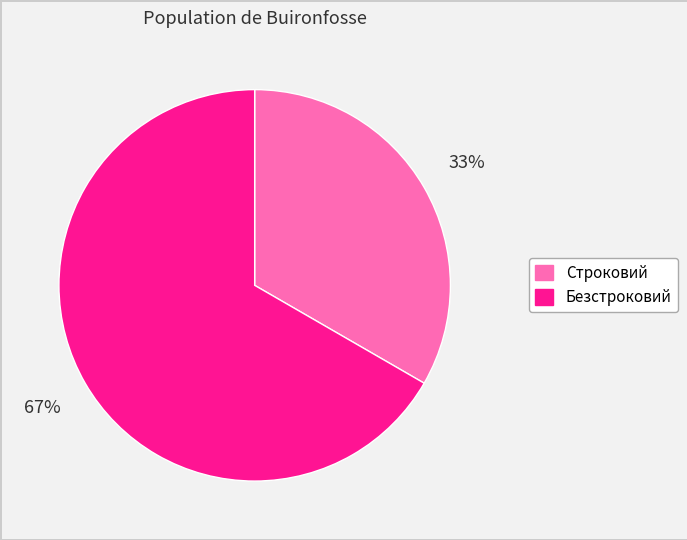

Count the number of slices in the pie.

2